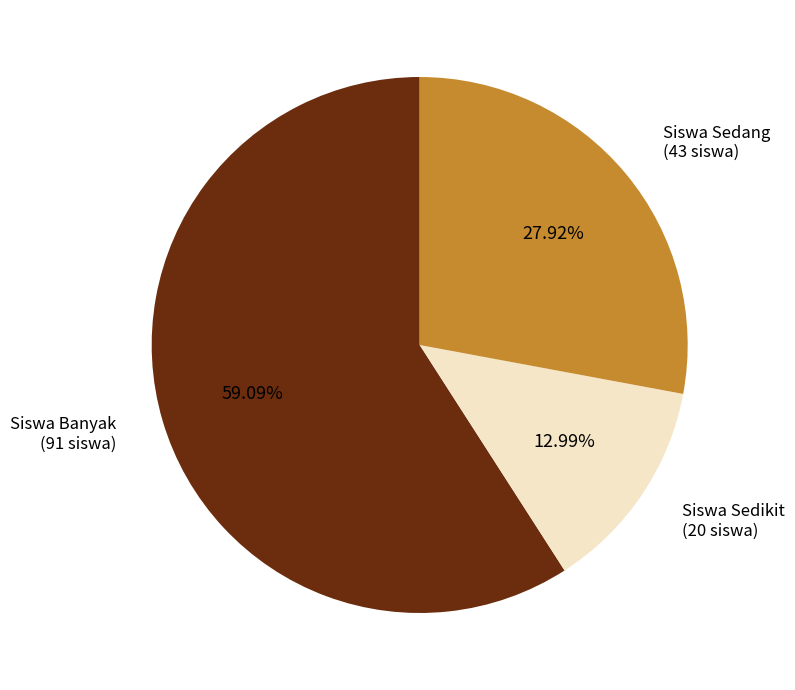

To the nearest percent, what is the average slice percentage?

33%